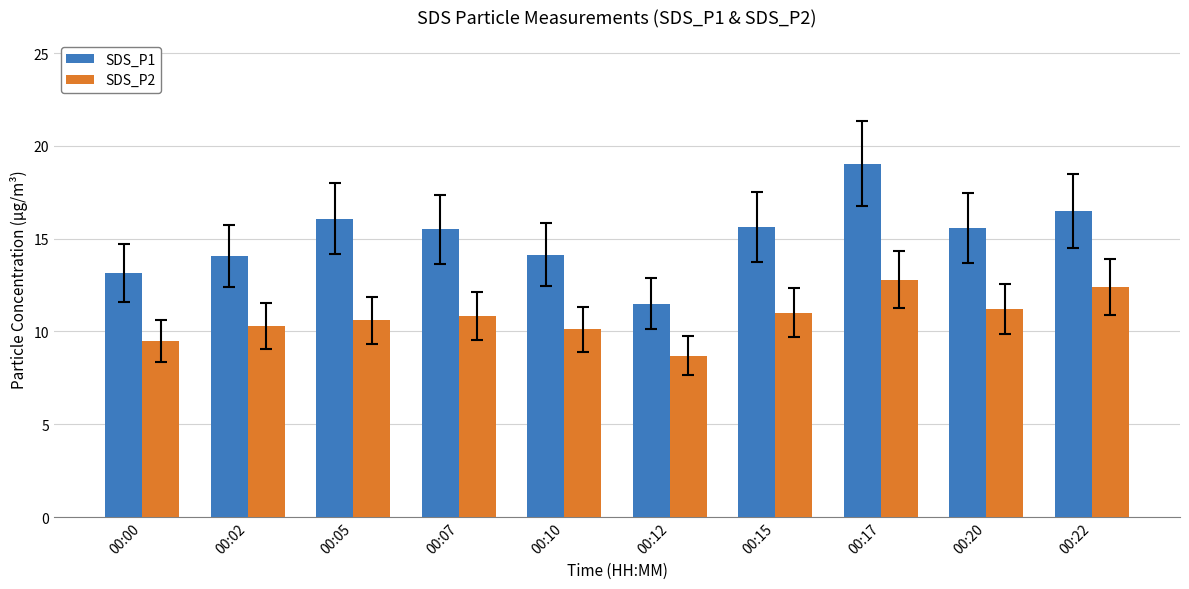

The value of SDS_P1 at 00:00 is 13.2. True or false?

True